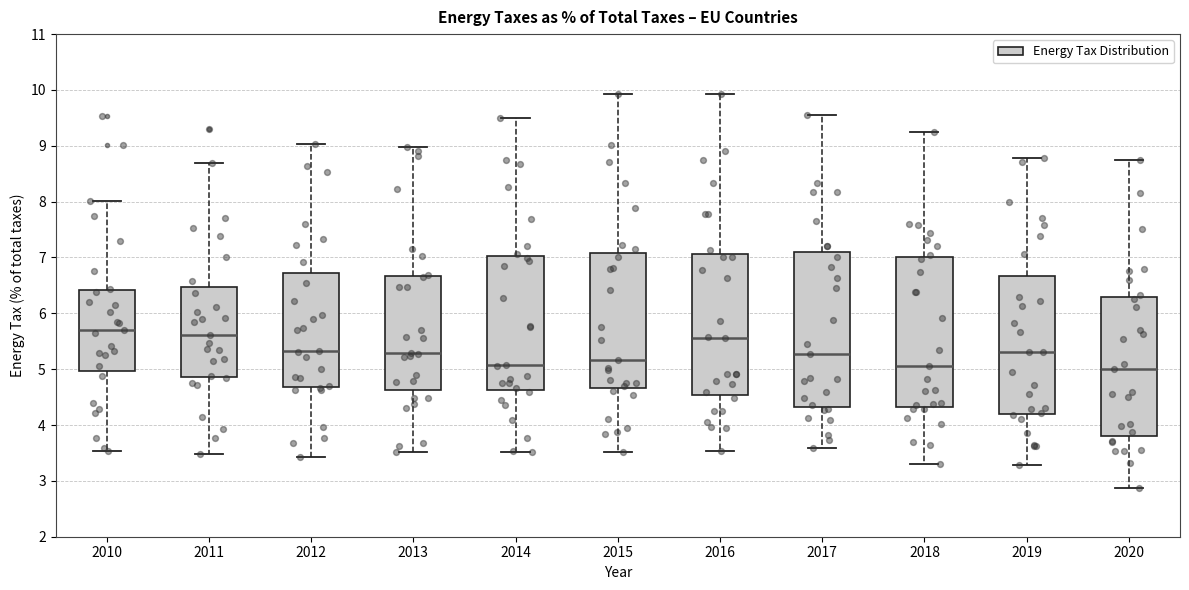

Reading left to right, read every box against the y-axis: the position of its median line, the range the box covers, and the ends of its whiskers. The values are not printed on the chart, so give them approximately, as read against the axis.

2010: median 5.7, box 5.0 to 6.4, whiskers 3.5 to 8.0
2011: median 5.6, box 4.9 to 6.5, whiskers 3.5 to 8.7
2012: median 5.3, box 4.7 to 6.7, whiskers 3.4 to 9.0
2013: median 5.3, box 4.6 to 6.7, whiskers 3.5 to 9.0
2014: median 5.1, box 4.6 to 7.0, whiskers 3.5 to 9.5
2015: median 5.2, box 4.7 to 7.1, whiskers 3.5 to 9.9
2016: median 5.6, box 4.5 to 7.1, whiskers 3.5 to 9.9
2017: median 5.3, box 4.3 to 7.1, whiskers 3.6 to 9.6
2018: median 5.1, box 4.3 to 7.0, whiskers 3.3 to 9.2
2019: median 5.3, box 4.2 to 6.7, whiskers 3.3 to 8.8
2020: median 5.0, box 3.8 to 6.3, whiskers 2.9 to 8.7